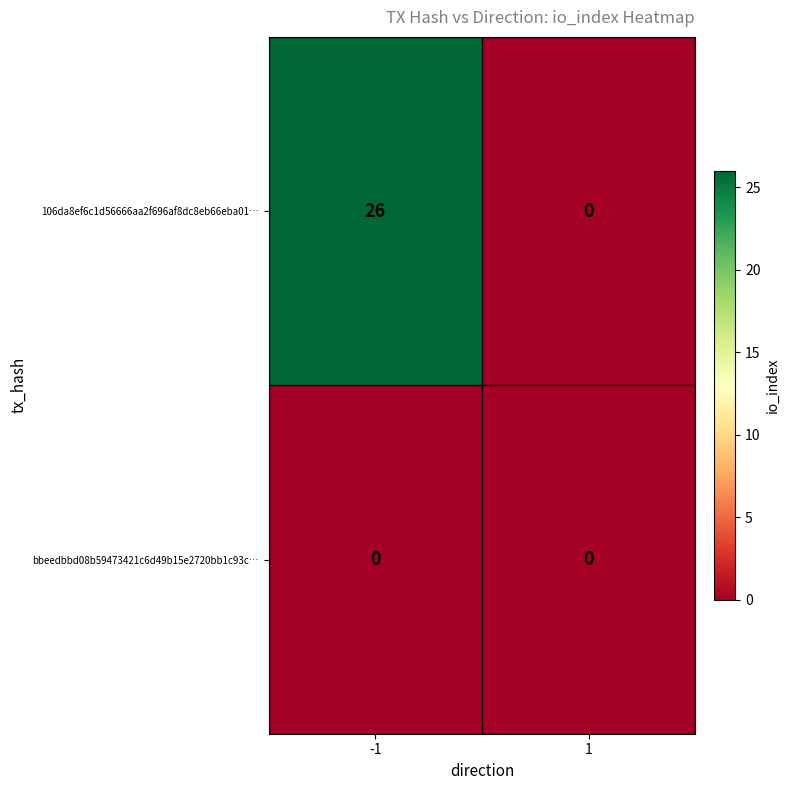

Which series has the largest range (max minus min)?

106da8ef6c1d56666aa2f696af8dc8eb66eba01…